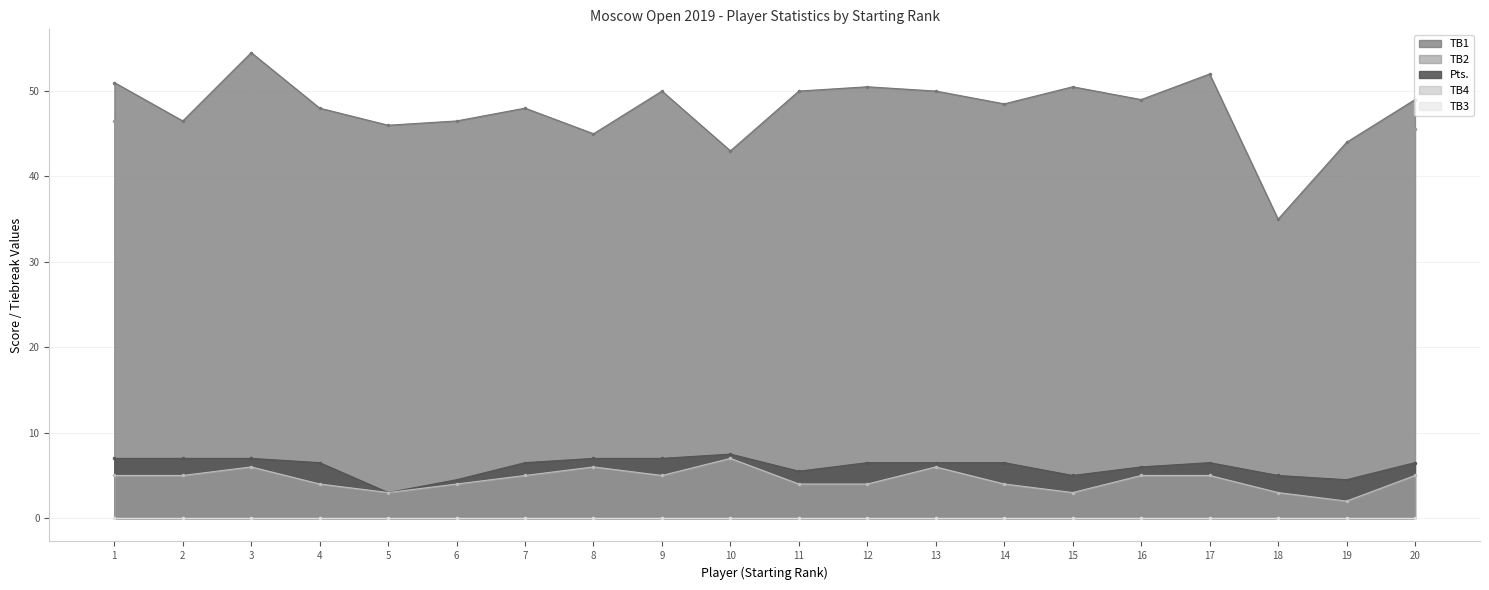

True or false: TB1 and Pts. cross at least once.

False